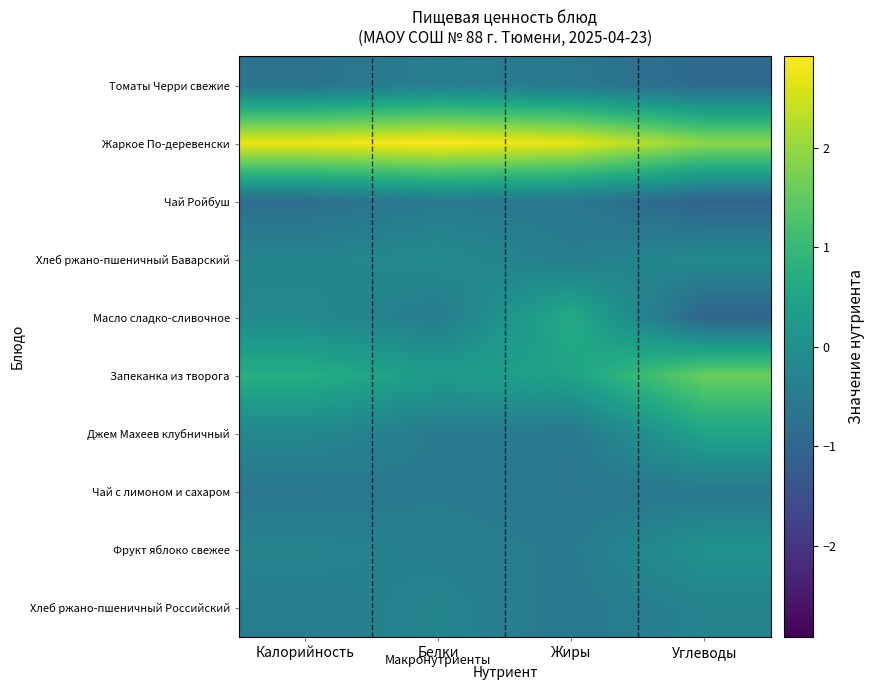

What is the spread (max minus min) of values at Углеводы?

3.0